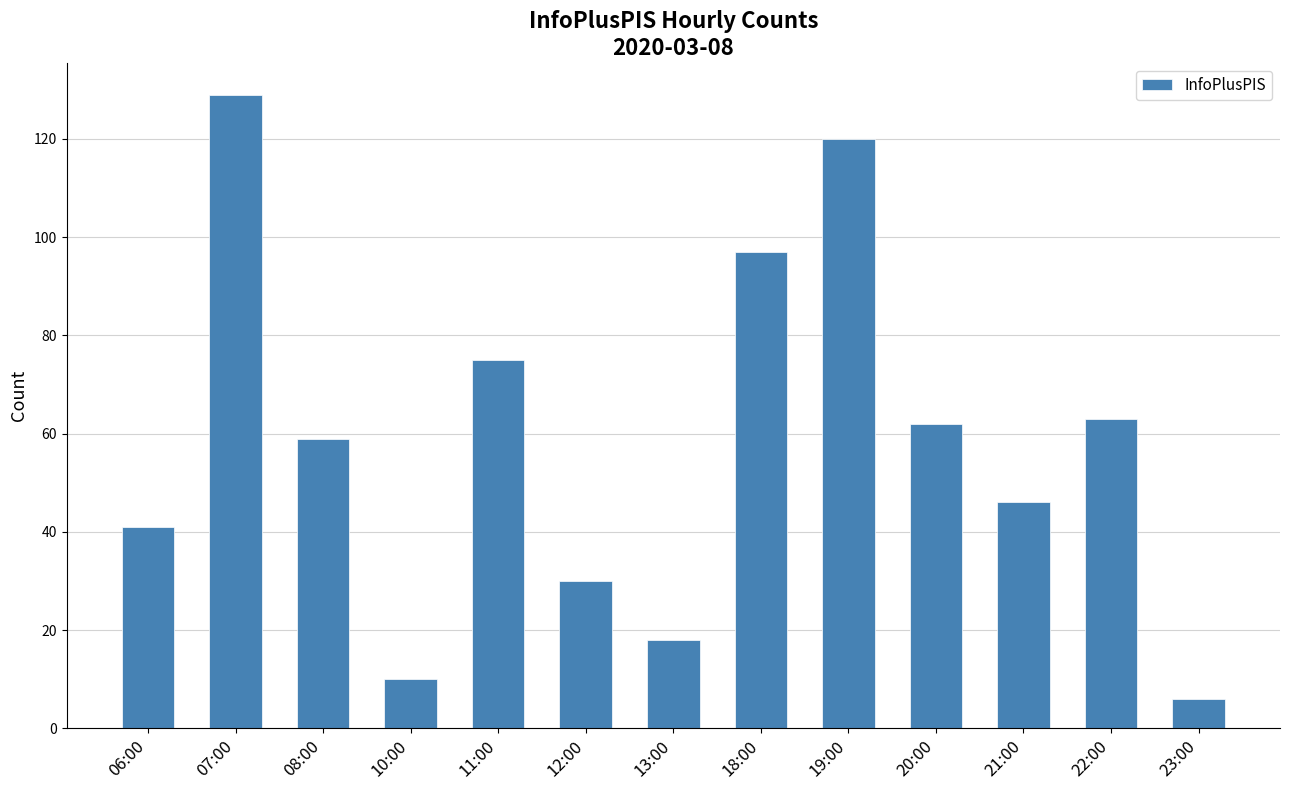

The chart shows a value of 42 at 22:00. True or false?

False